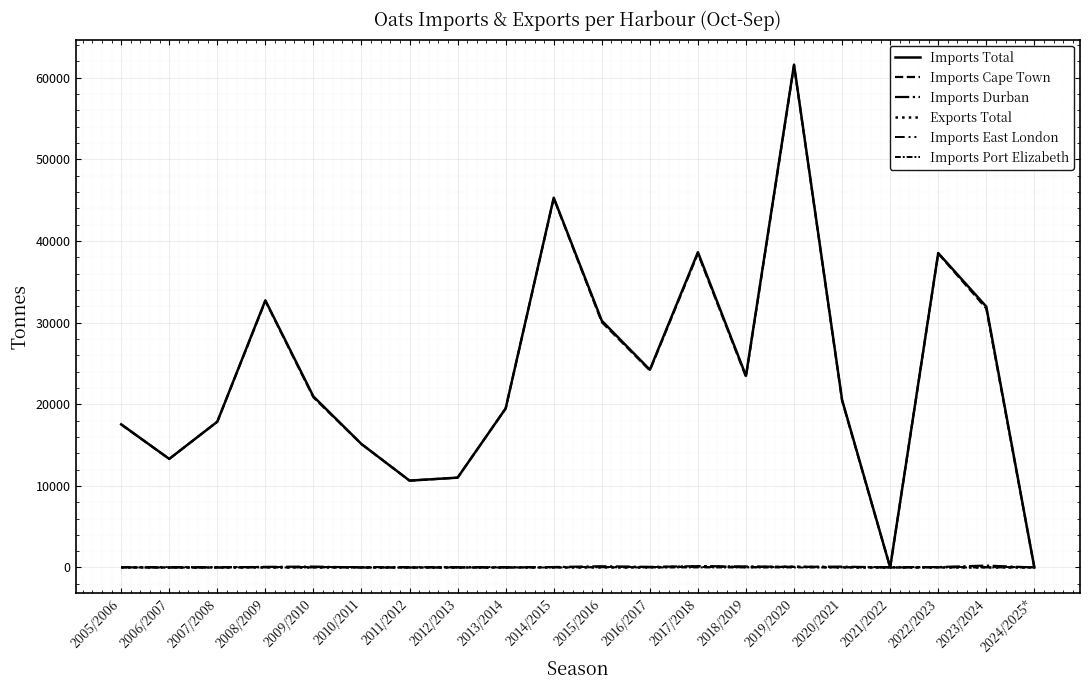

How many lines are shown in the chart?

6